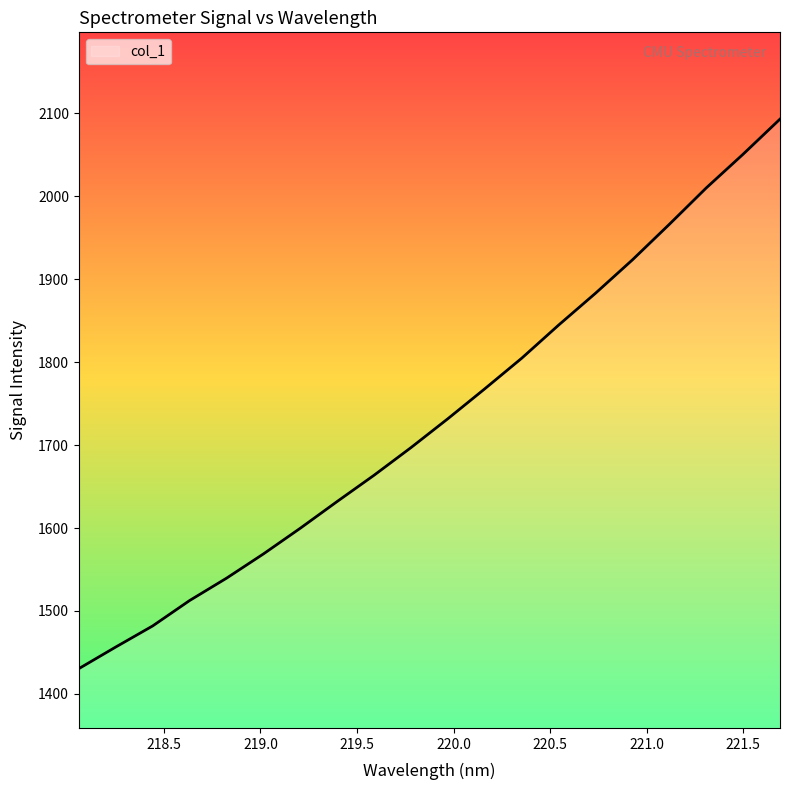

Is this an area chart (filled region under the line)?

No